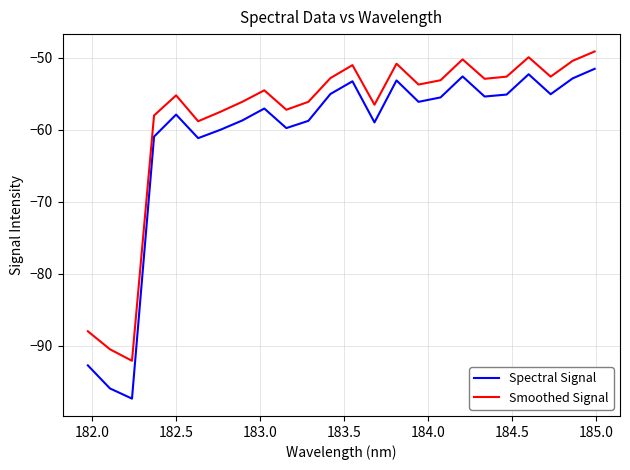

Rank the series by their maximum value, from highest to lowest.

Smoothed Signal, Spectral Signal